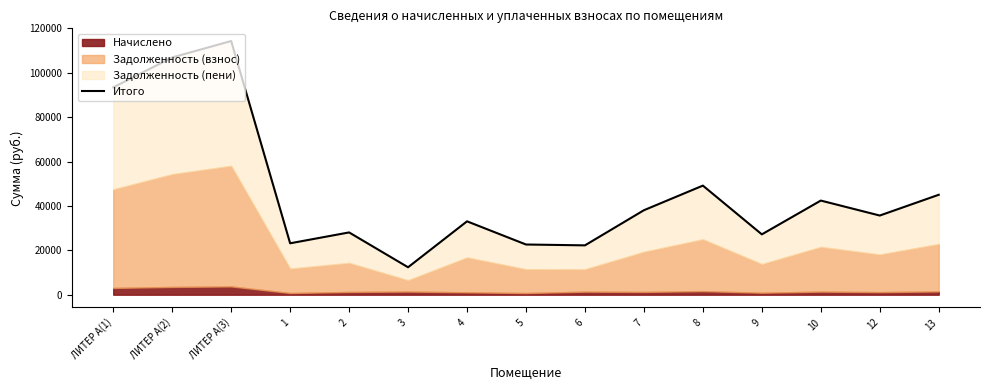

Rank the categories by value from lowest to highest.

3, 6, 5, 1, 9, 2, 4, 12, 7, 10, 13, 8, ЛИТЕР А(1), ЛИТЕР А(2), ЛИТЕР А(3)